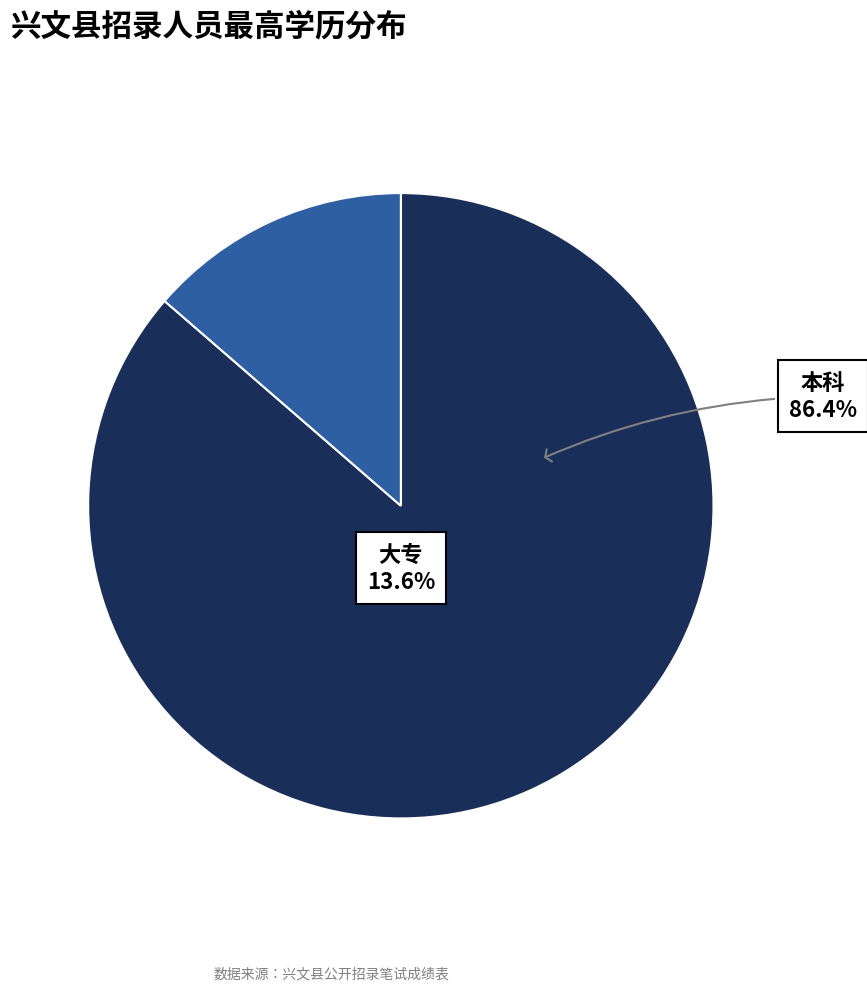

How much of the chart is everything except 大专?

86.4%